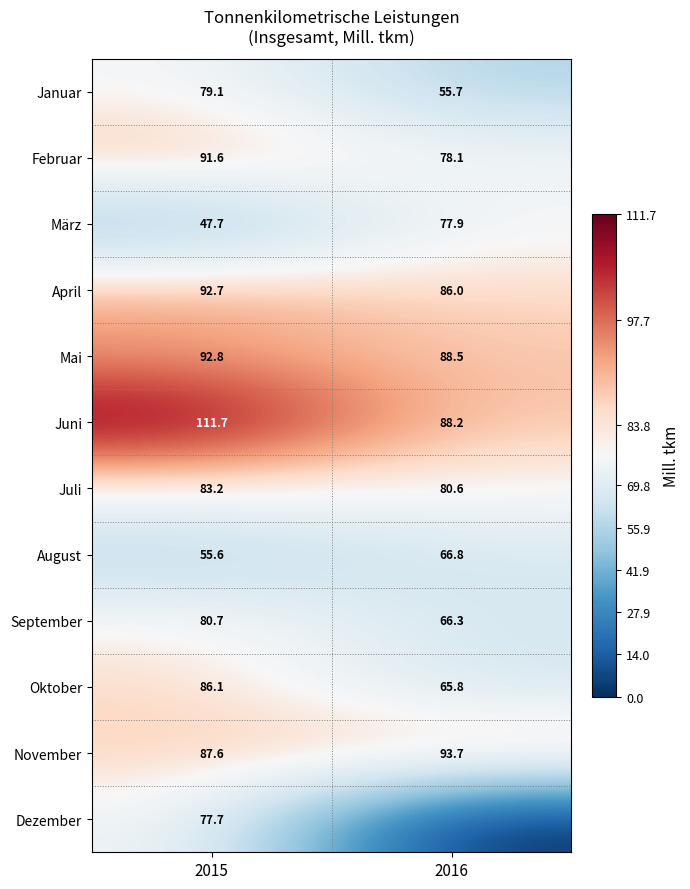

What is the difference between the highest and lowest values at 2016?

93.7